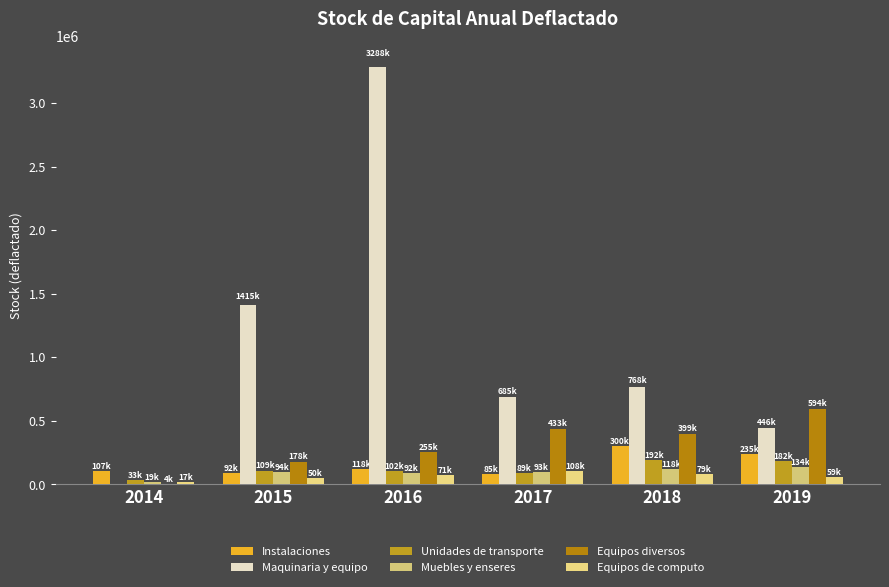

Which category has the highest value in the Equipos diversos series?

2019